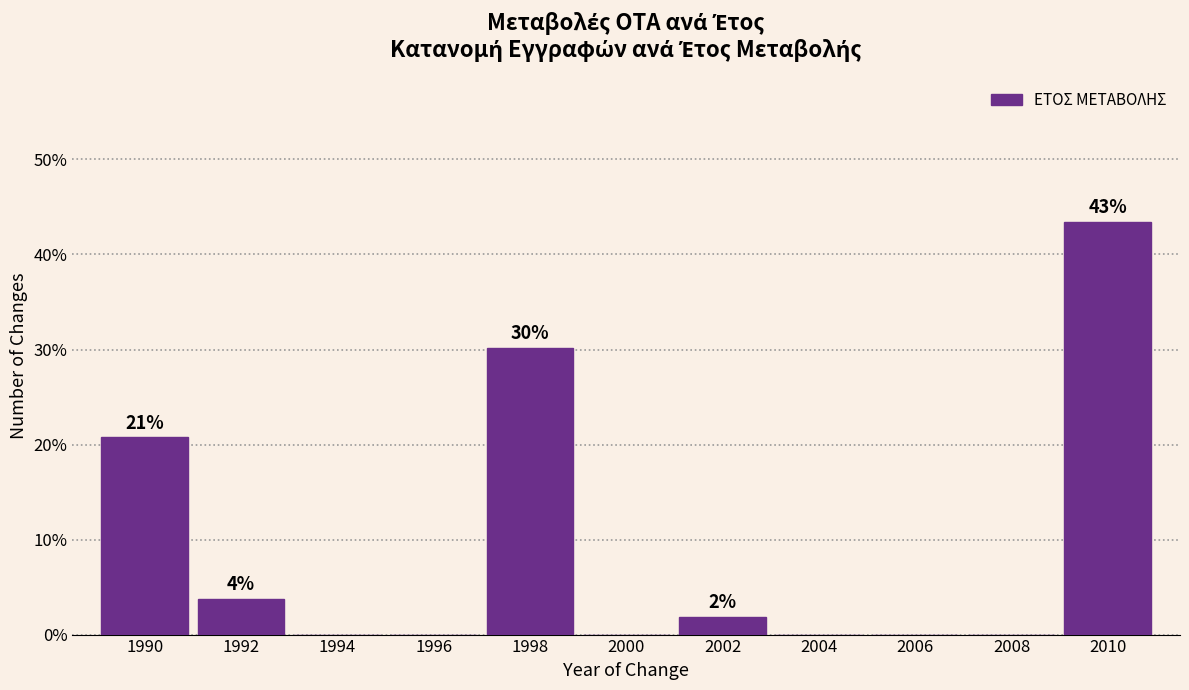

Reading right to left, transcribe all the data shown in this chart.

2010=43.4	2008=0.0	2006=0.0	2004=0.0	2002=1.9	2000=0.0	1998=30.2	1996=0.0	1994=0.0	1992=3.8	1990=20.8